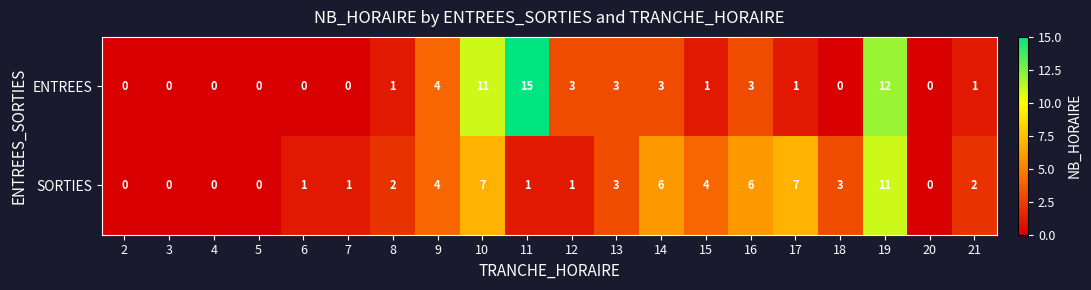

Rank the series by their average value, from highest to lowest.

SORTIES, ENTREES